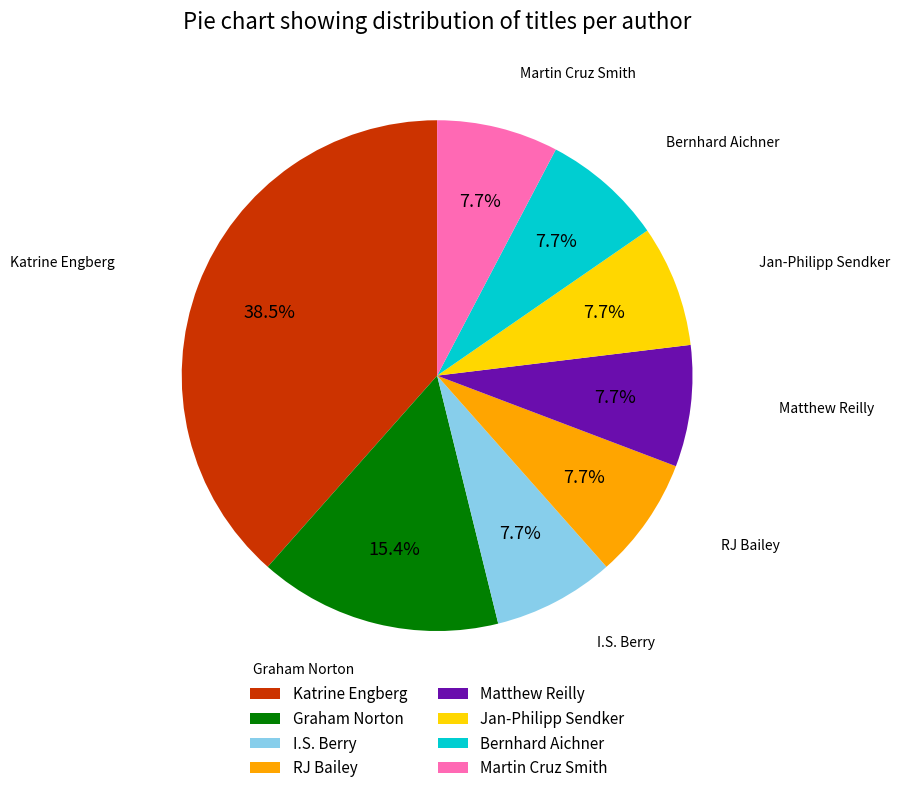

Which slice is the largest?

Katrine Engberg